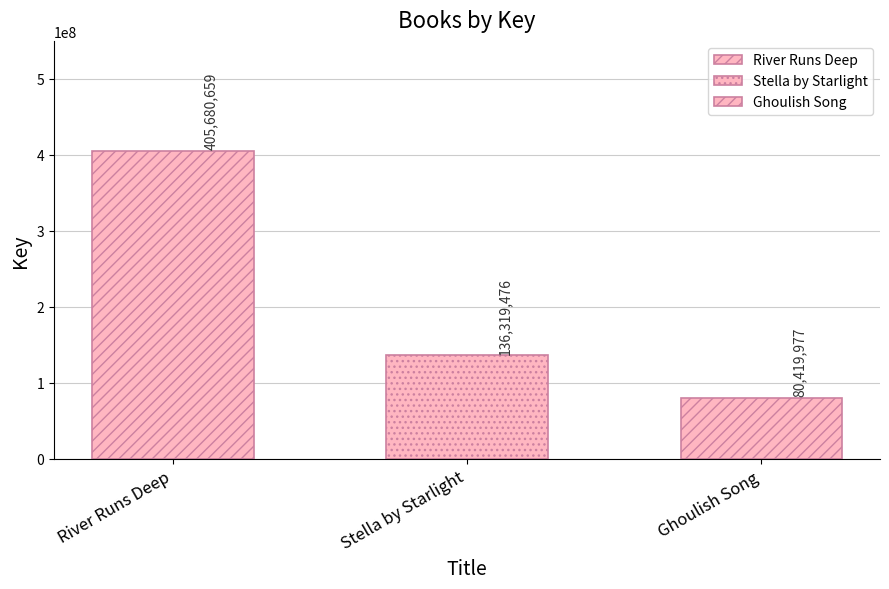

List the labels in order of value, smallest first.

Ghoulish Song, Stella by Starlight, River Runs Deep